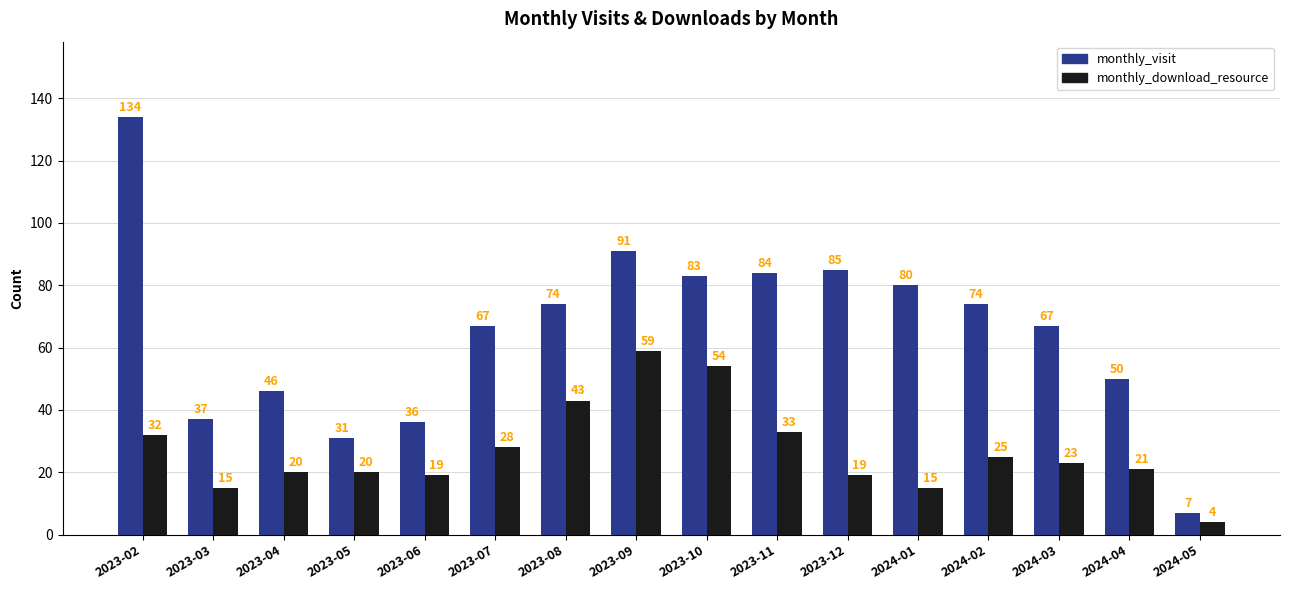

What is the total value across all series at 2024-05?

11